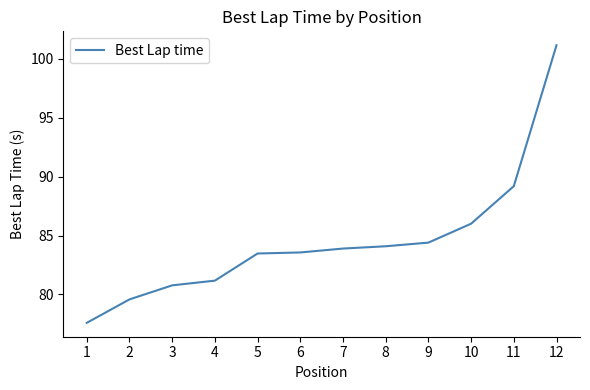

What is the sum of the values at 10 and 1?

163.6